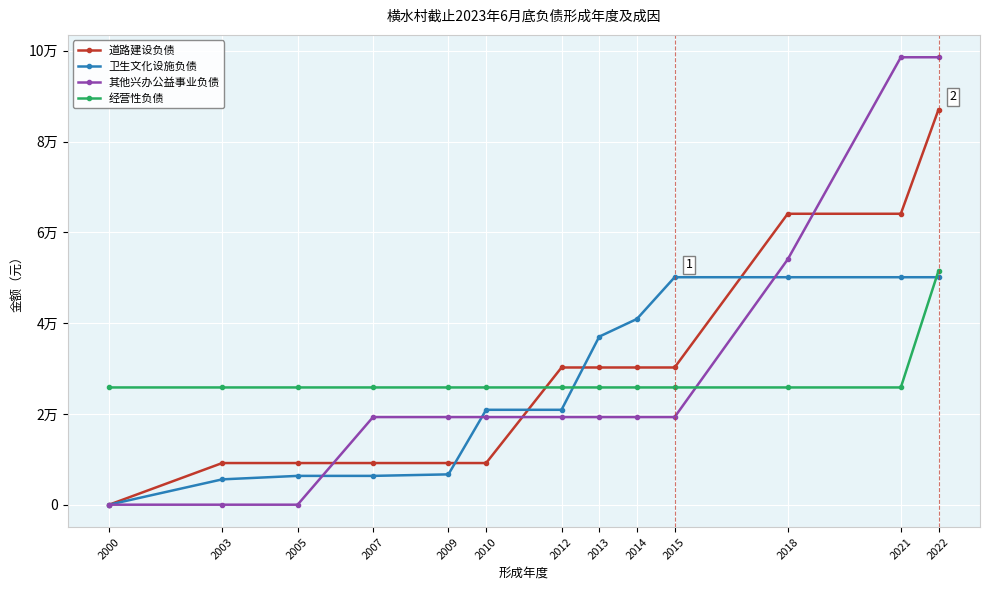

Is this an area chart (filled region under the line)?

No